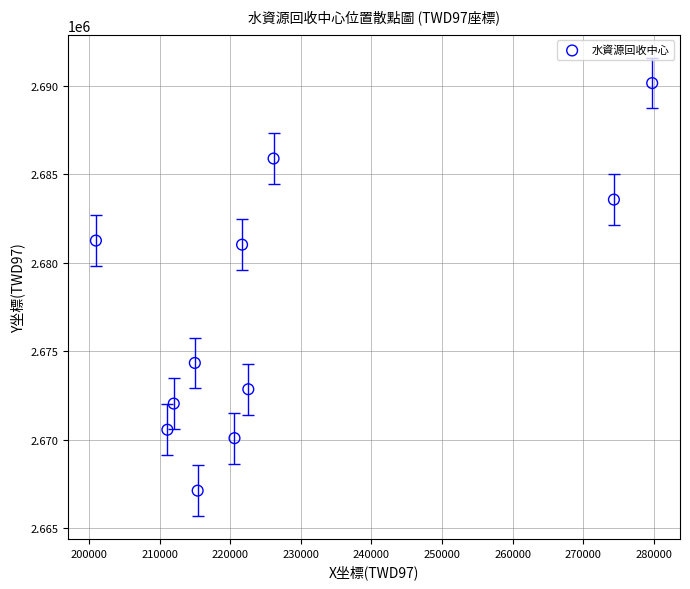

What is the average X value?

227233.8